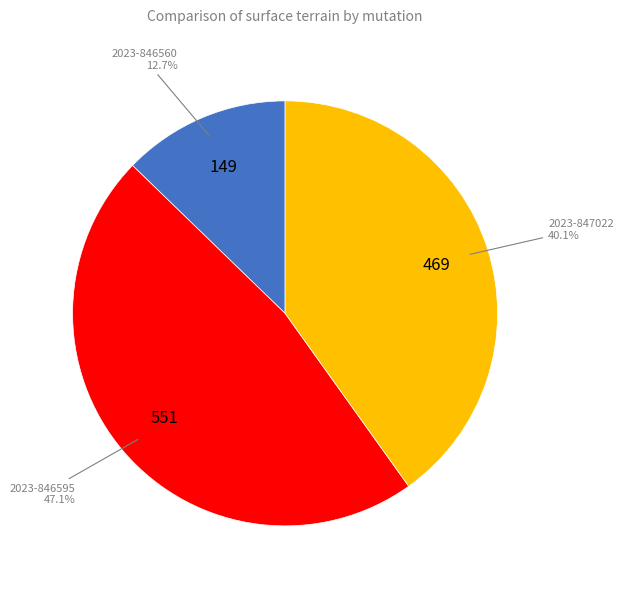

Is there any slice that represents more than half of the pie?

No